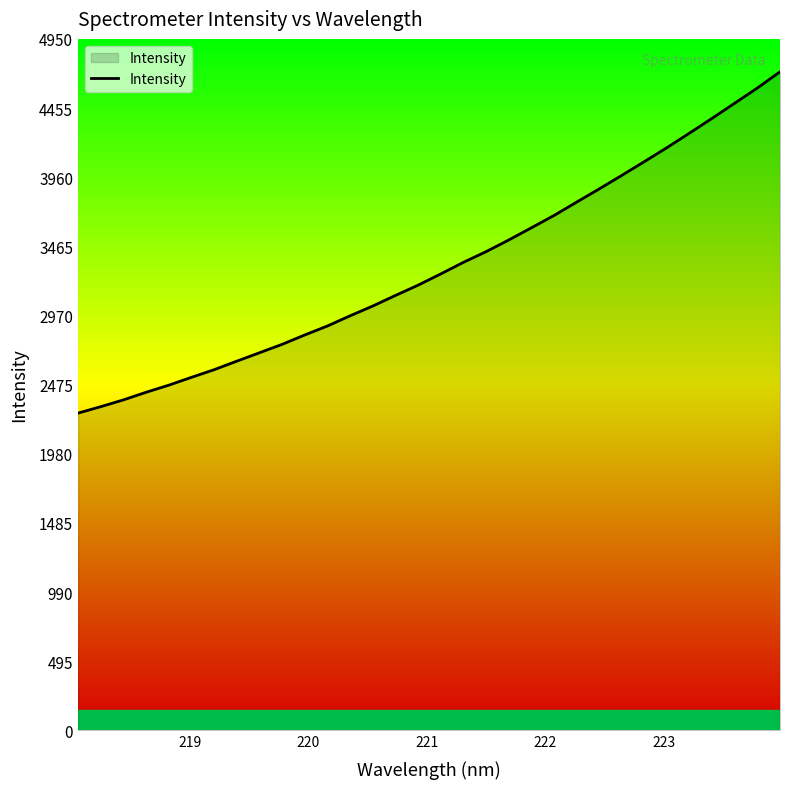

True or false: there are more than 1 points higher than both neighbors.

False